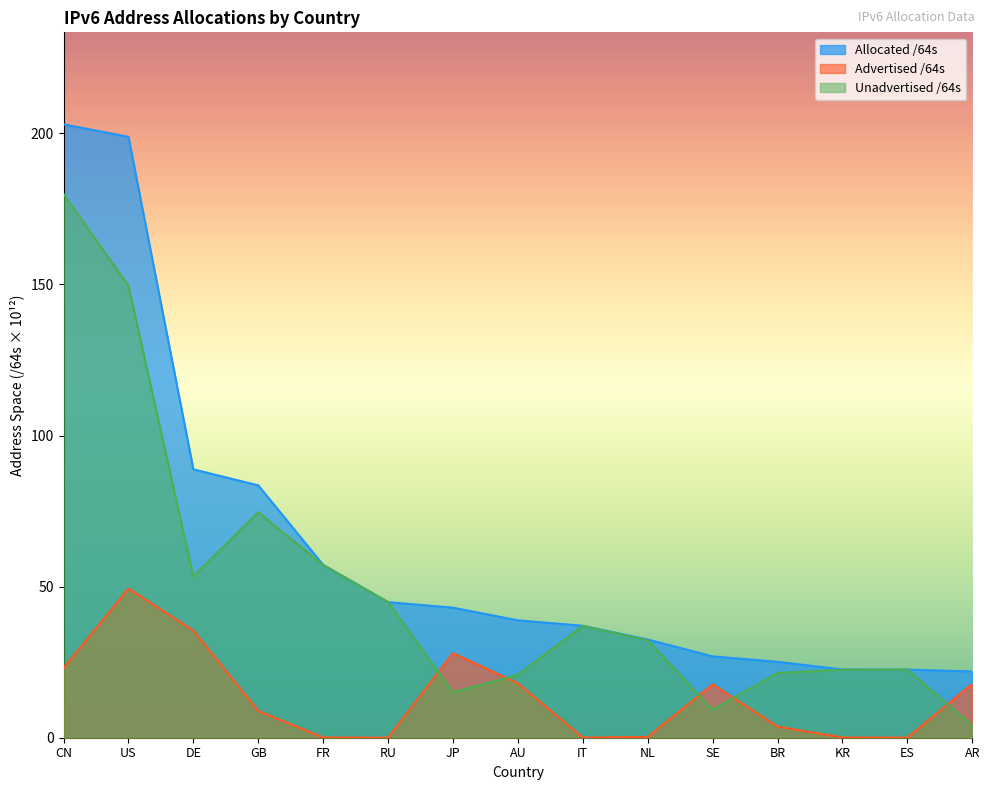

Which category has the highest value across all series?

CN